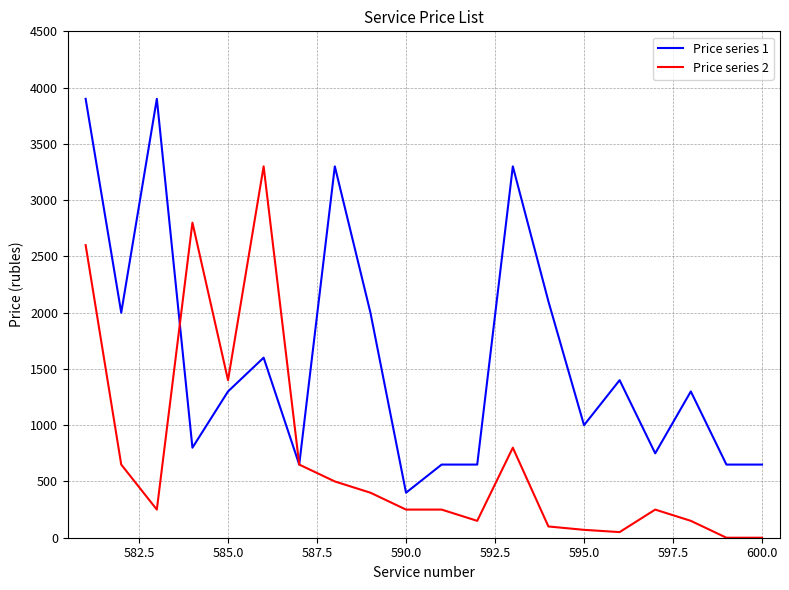

Rank the series by their maximum value, from lowest to highest.

Price series 2, Price series 1